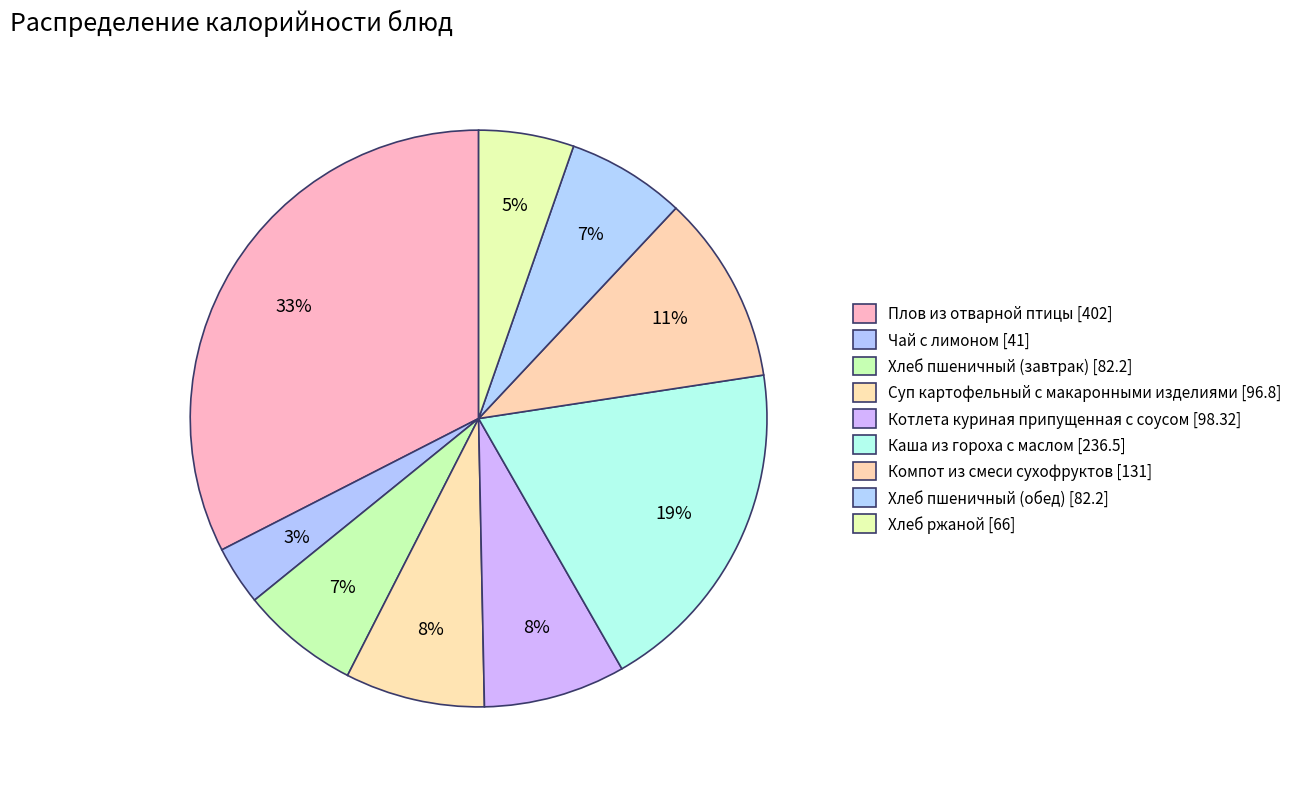

What percentage is the Компот из смеси сухофруктов slice, to the nearest percent?

11%